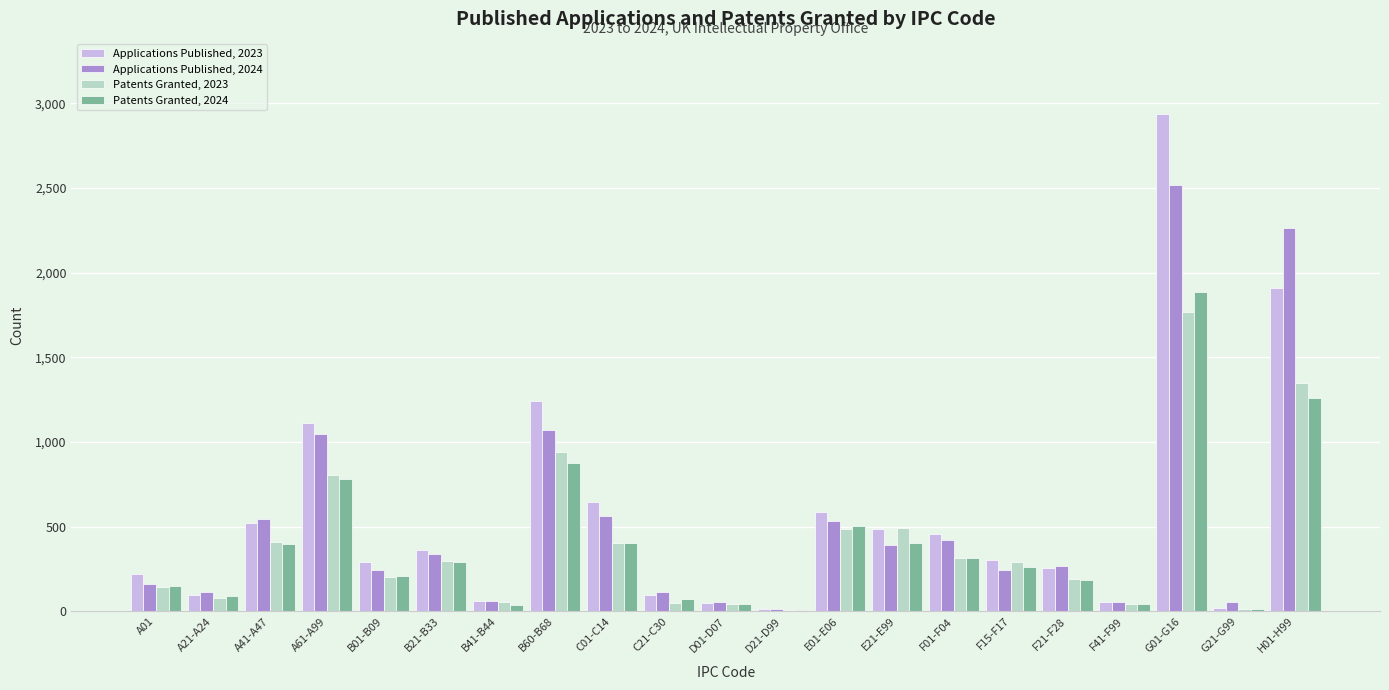

At which category does the chart reach its peak across all series?

G01-G16